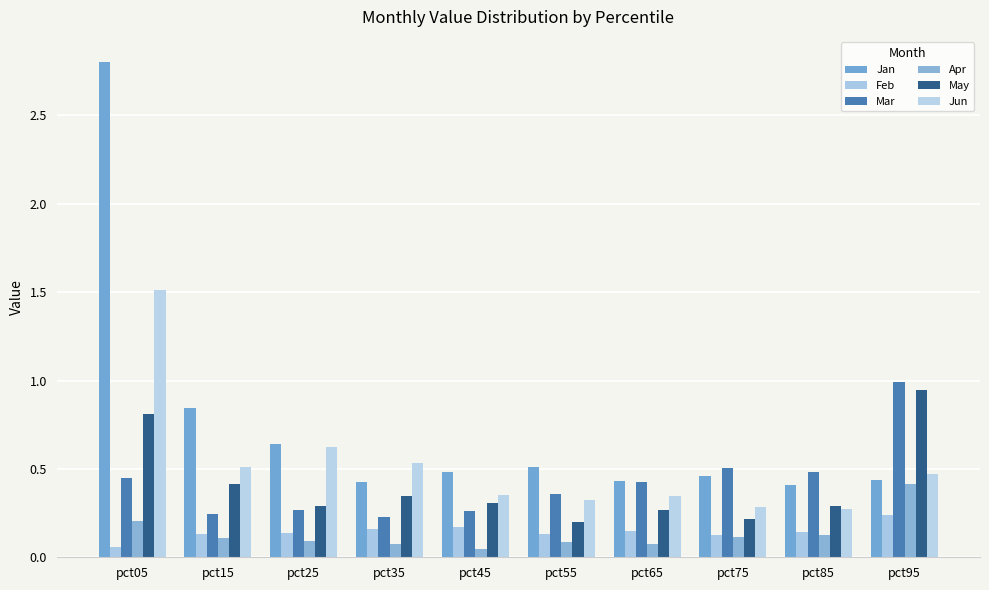

Which series has the widest spread of values?

Jan